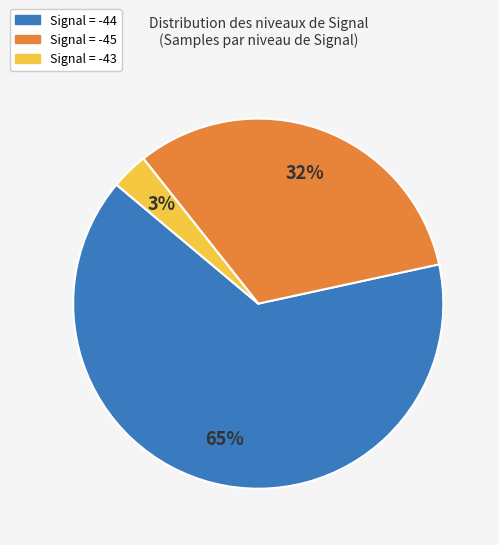

To the nearest percent, what is the average slice percentage?

33%